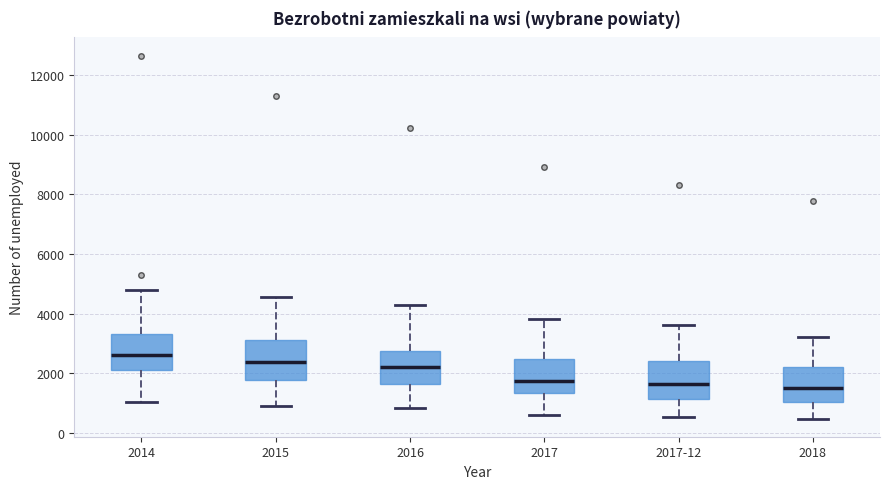

Reading left to right, transcribe this box plot: for each box, give where its median line is, the range the box spans, and where its two whiskers end, as read against the y-axis. The values are not printed on the chart, so give them approximately, as read against the axis.

2014: median 2600, box 2200 to 3400, whiskers 1000 to 4800
2015: median 2400, box 1800 to 3200, whiskers 1000 to 4600
2016: median 2200, box 1600 to 2800, whiskers 800 to 4200
2017: median 1800, box 1400 to 2400, whiskers 600 to 3800
2017-12: median 1600, box 1200 to 2400, whiskers 600 to 3600
2018: median 1600, box 1000 to 2200, whiskers 400 to 3200